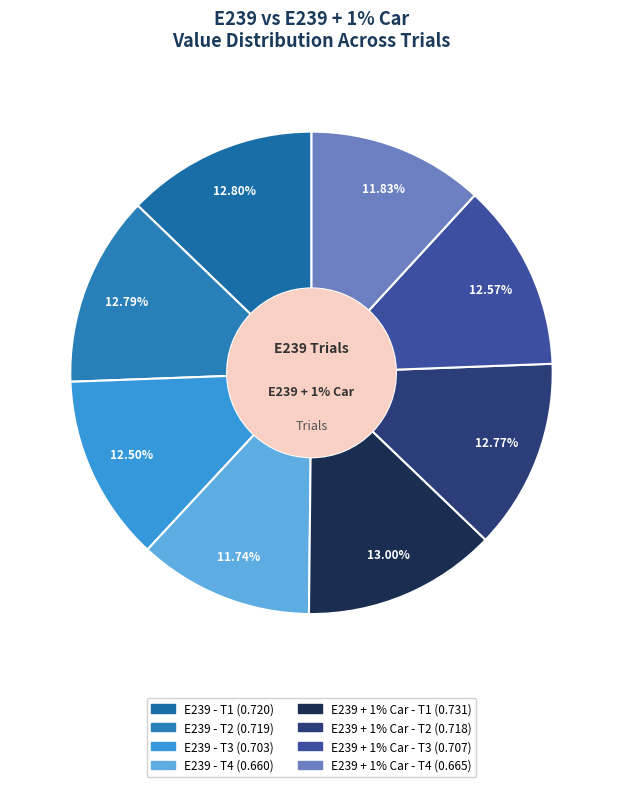

Is it true that E239 + 1% Car - T4 is 21% of the pie?

False